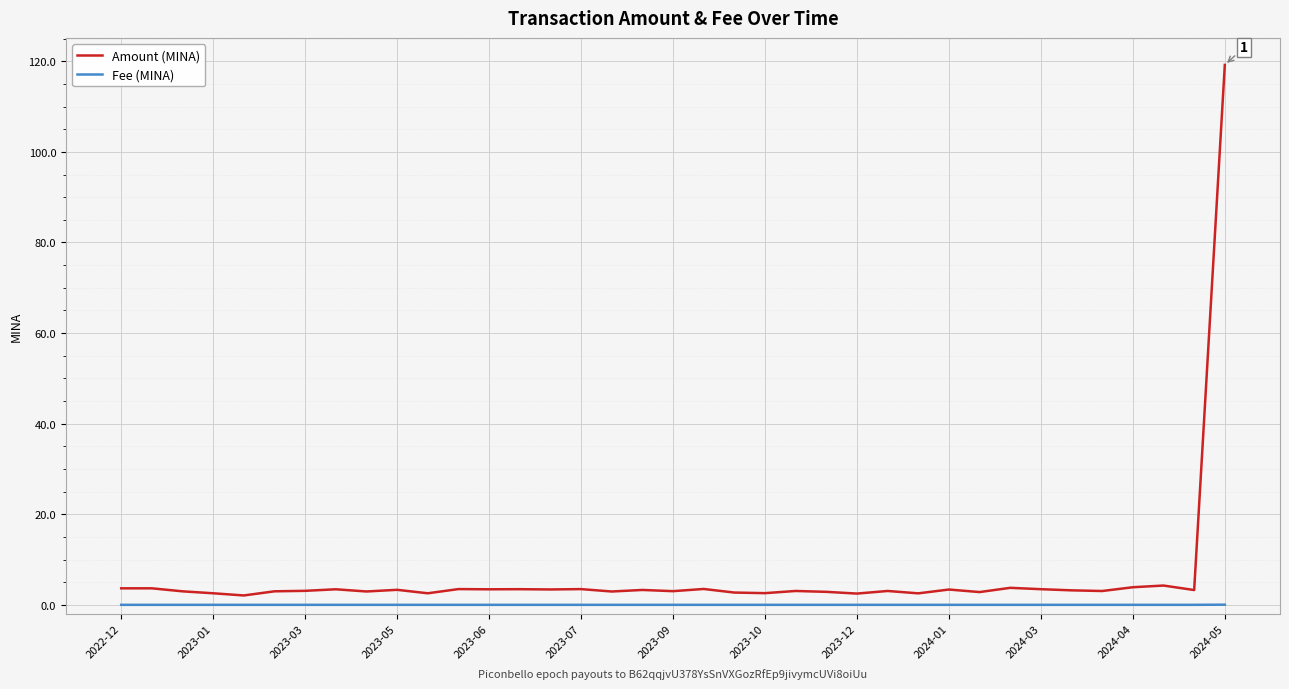

True or false: Fee (MINA) and Amount (MINA) intersect in this chart.

False